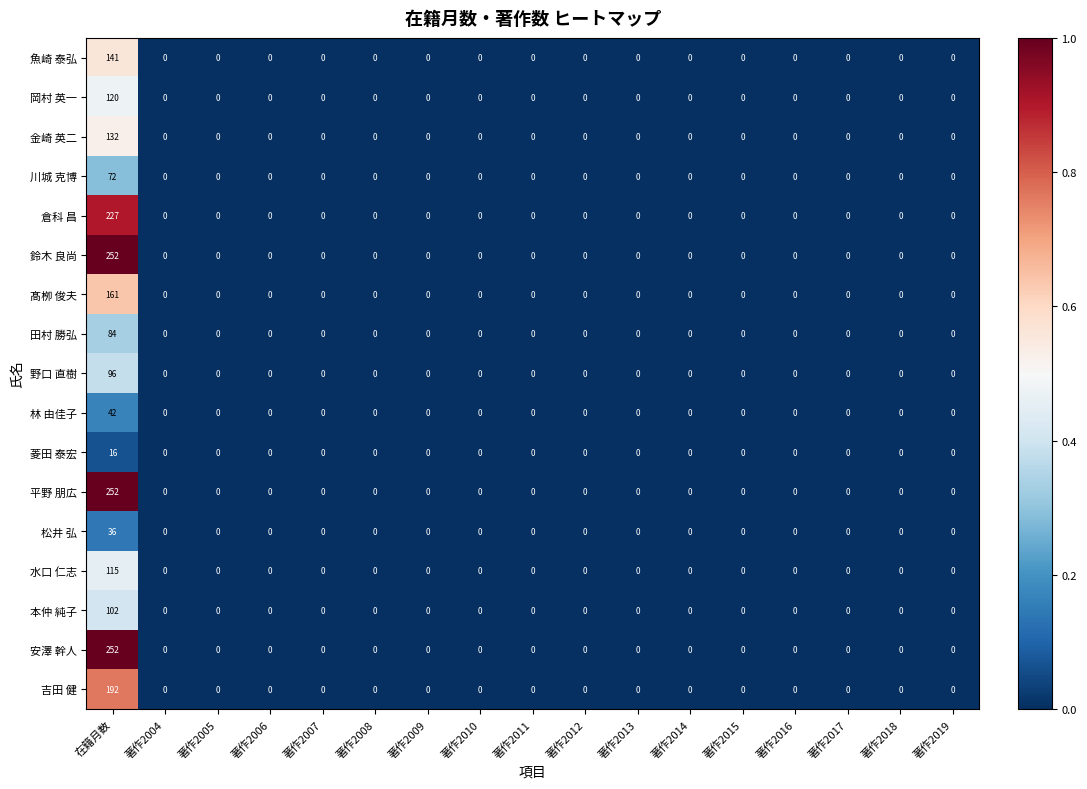

What is the maximum value shown in the chart?

252